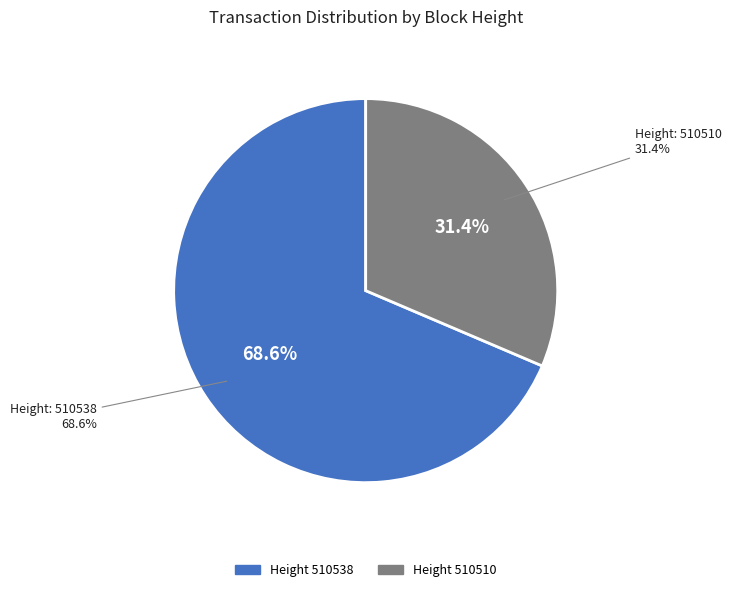

Does 510510 account for over 50% of the chart?

No